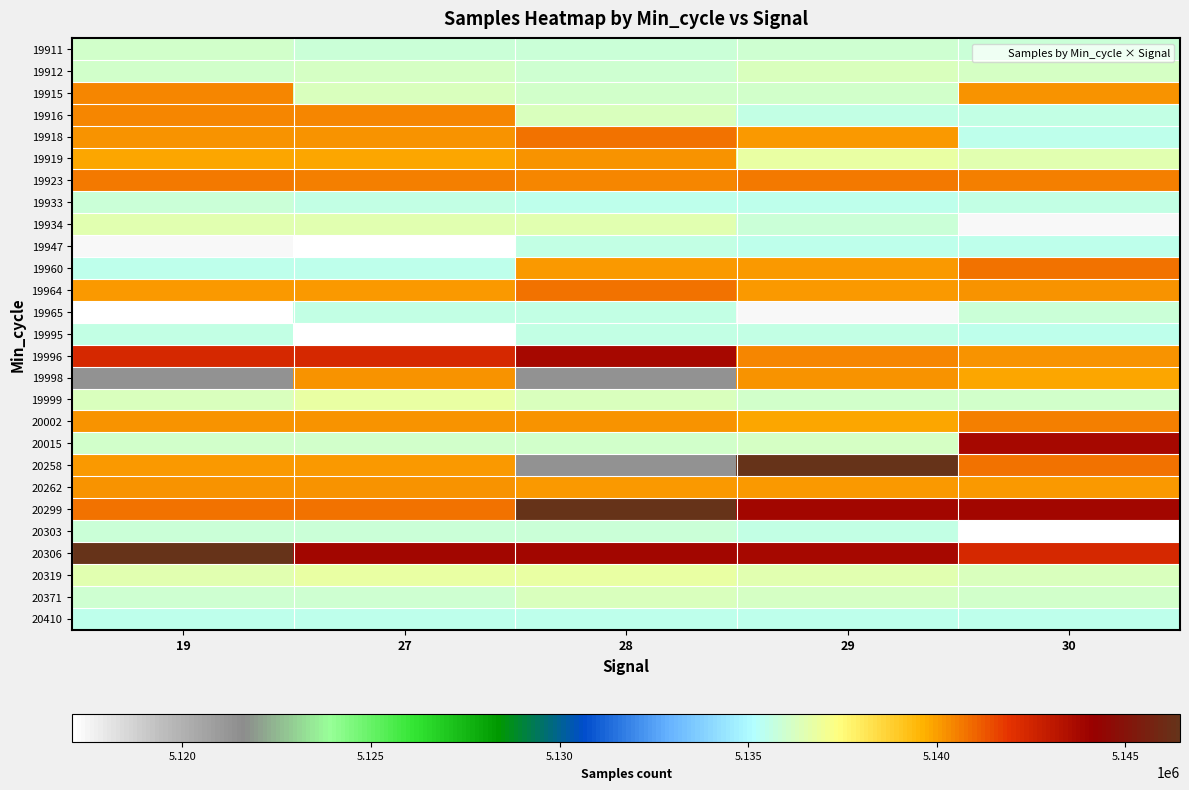

At which category is the sum across all series the highest?

29